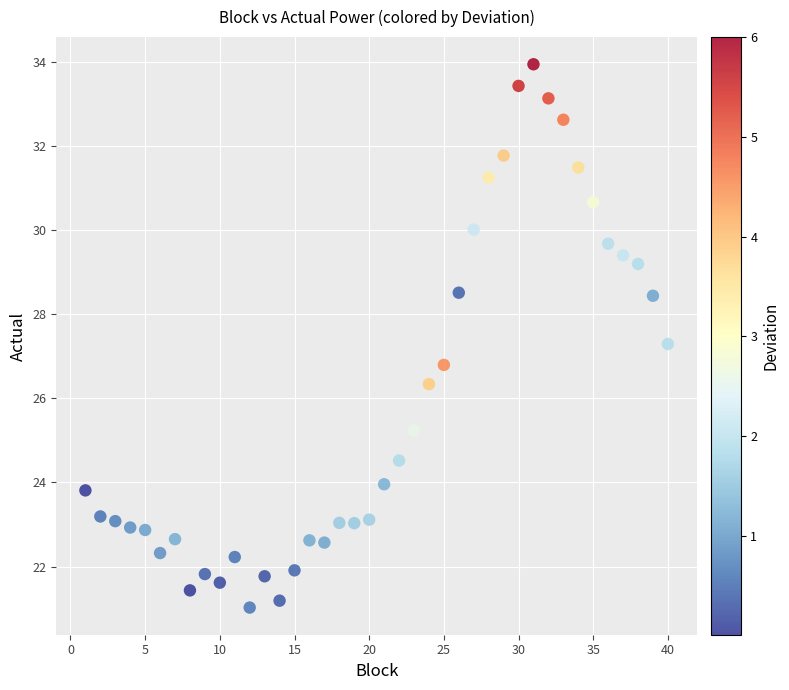

What is the range of X values (max minus min)?

39.0